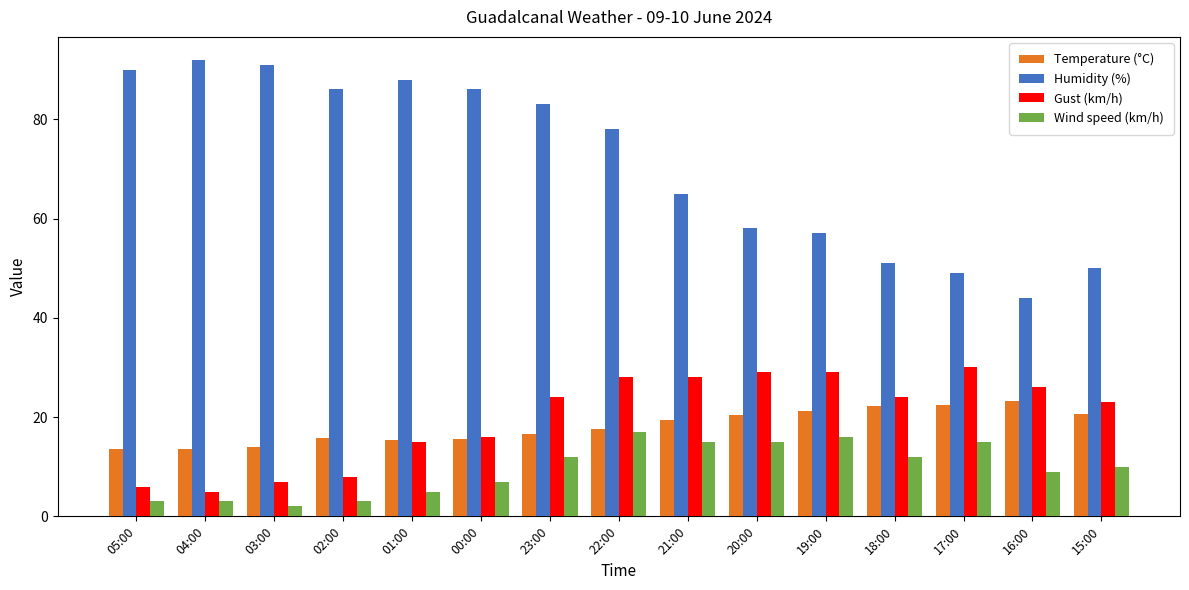

What is the label of the 7th bar from the left?

23:00